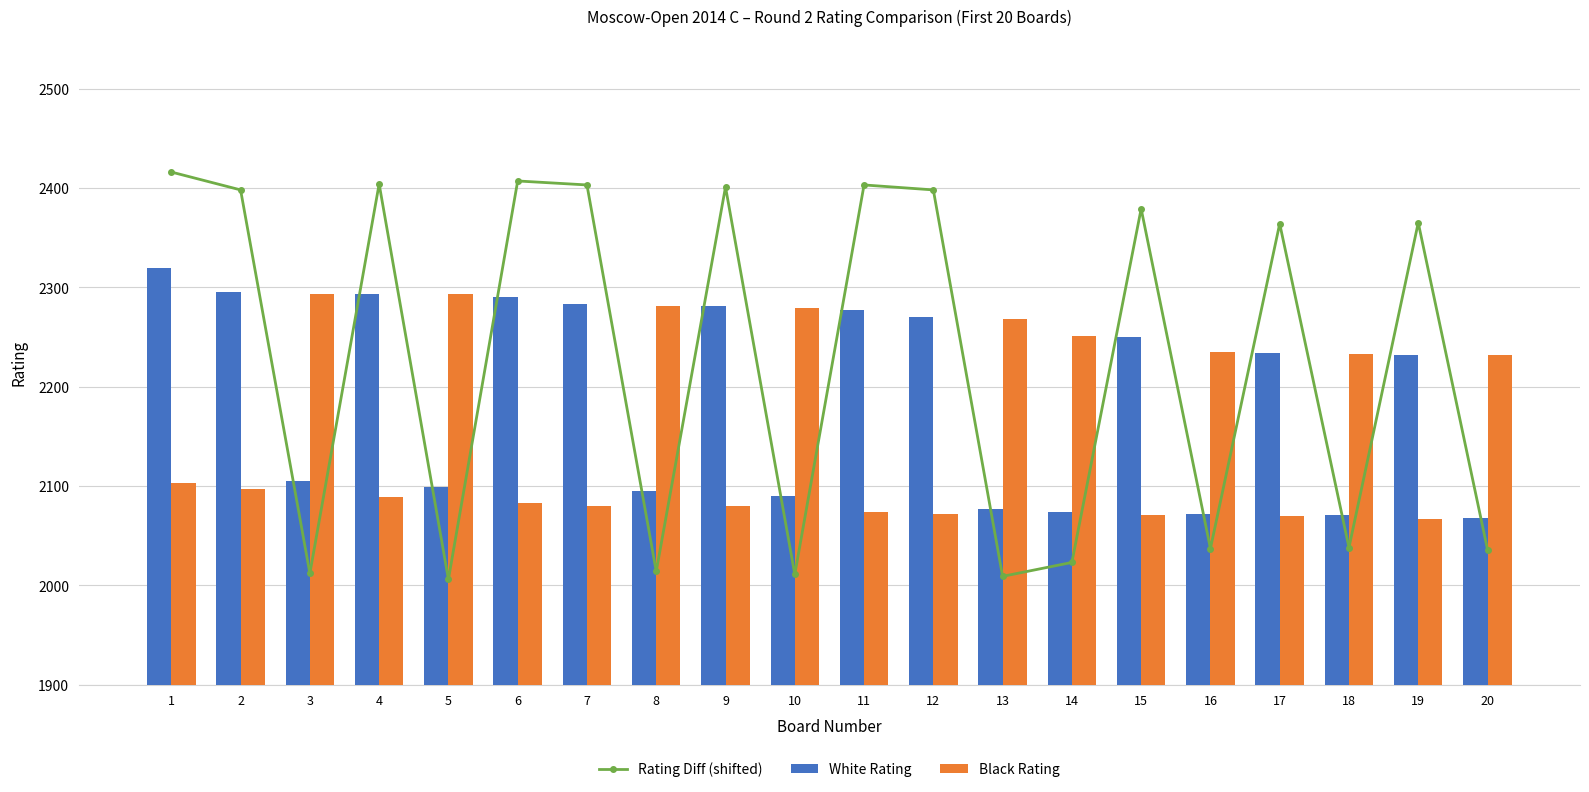

What is the total value across all series at 17?

6668